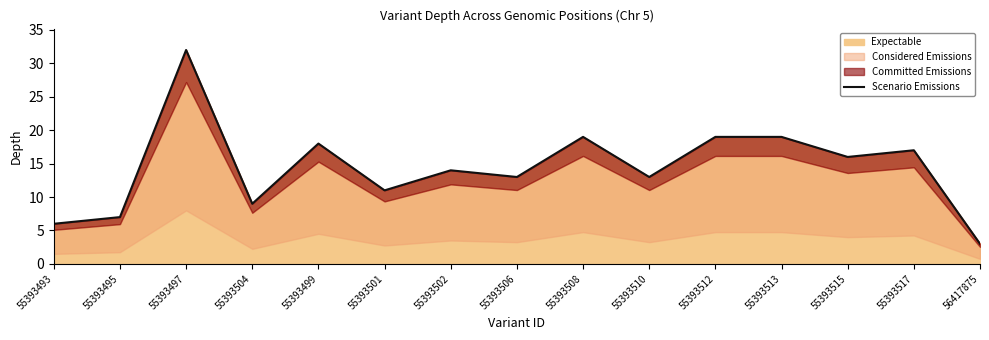

List the labels in order of value, smallest first.

56417875, 55393493, 55393495, 55393504, 55393501, 55393506, 55393510, 55393502, 55393515, 55393517, 55393499, 55393508, 55393512, 55393513, 55393497